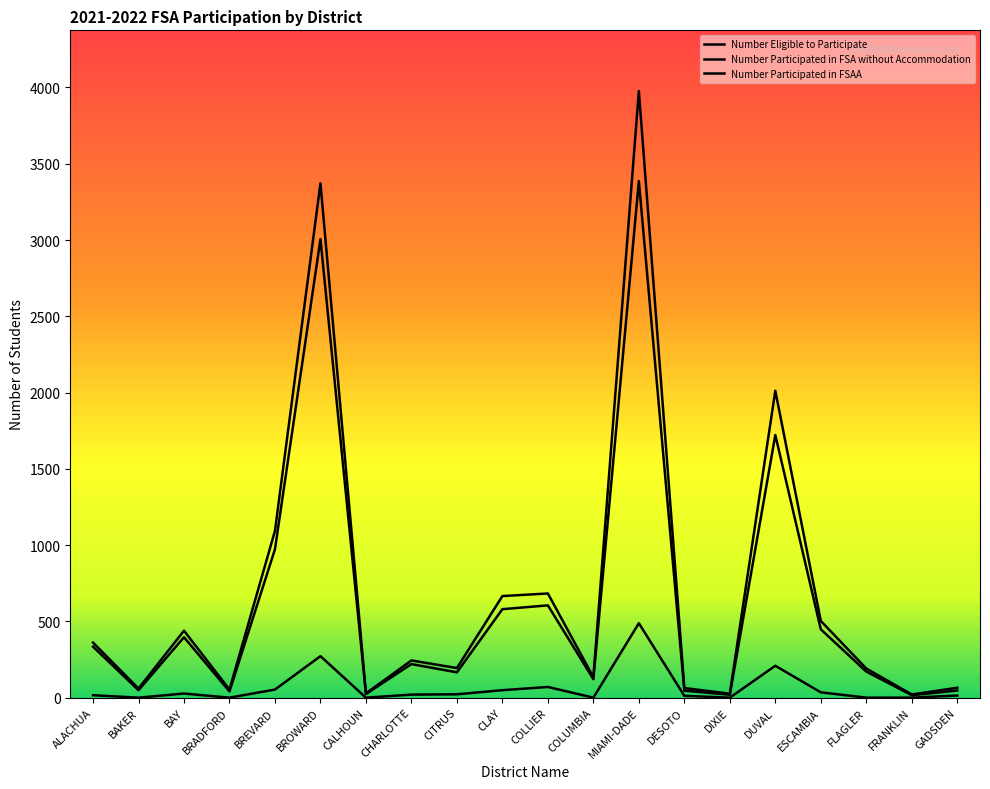

At which label does Number Participated in FSAA reach its peak?

MIAMI-DADE